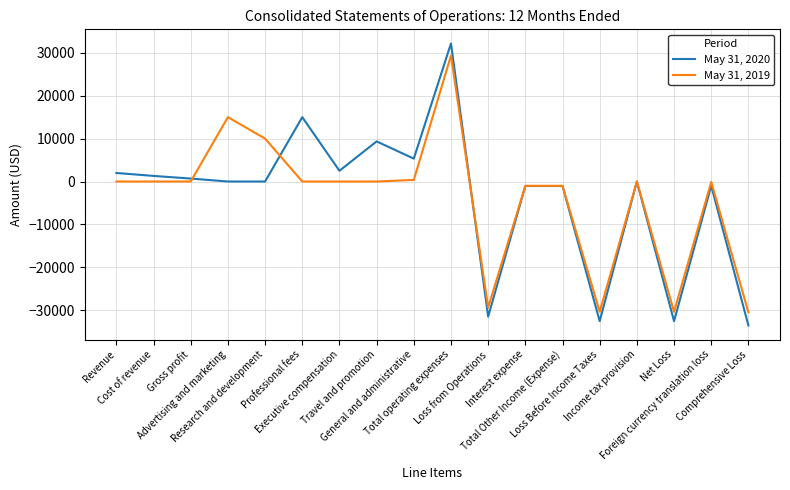

Rank the series at Net Loss from highest to lowest value.

May 31, 2019, May 31, 2020